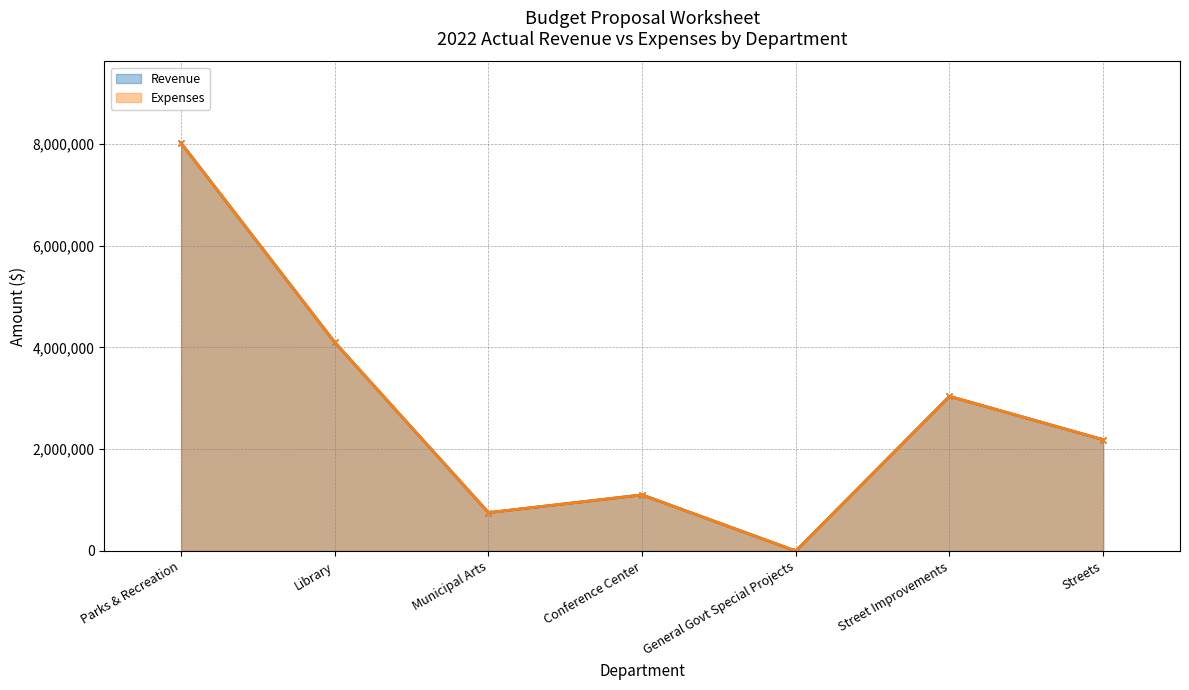

What position from the left is Municipal Arts?

3